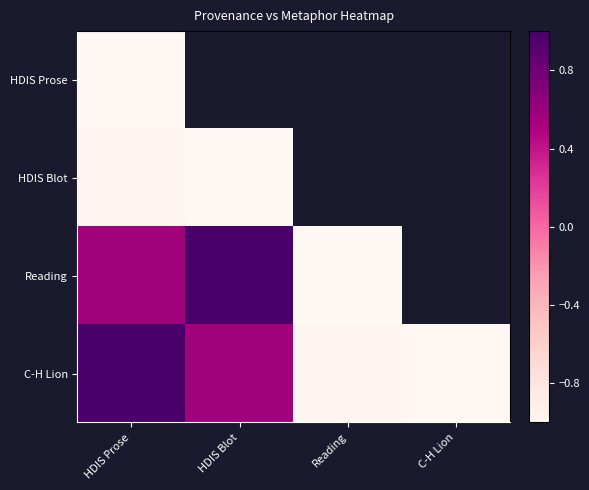

True or false: HDIS Blot has a value of -1.0 at HDIS Prose.

True